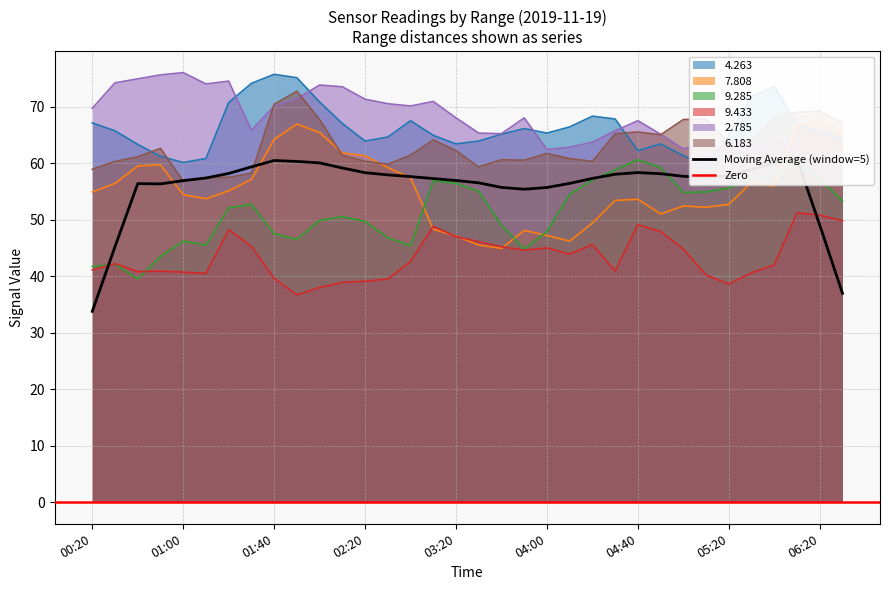

How many interior local valleys does the 7.808 series have?

6